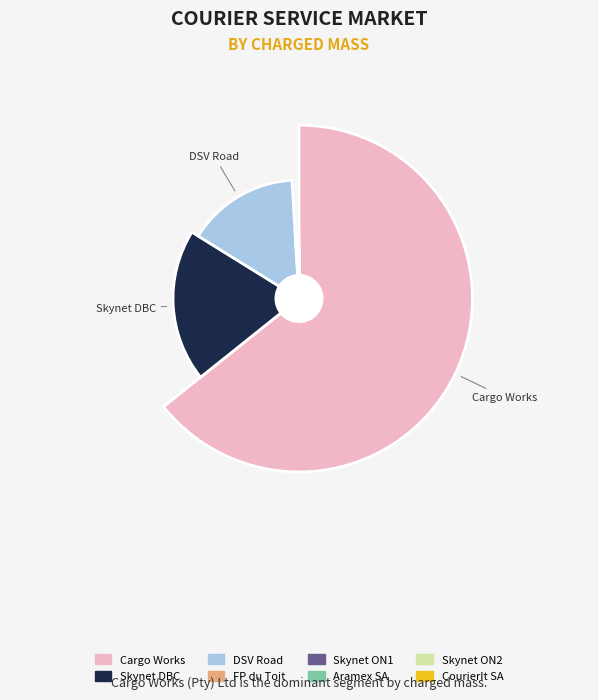

Count the number of slices in the pie.

8